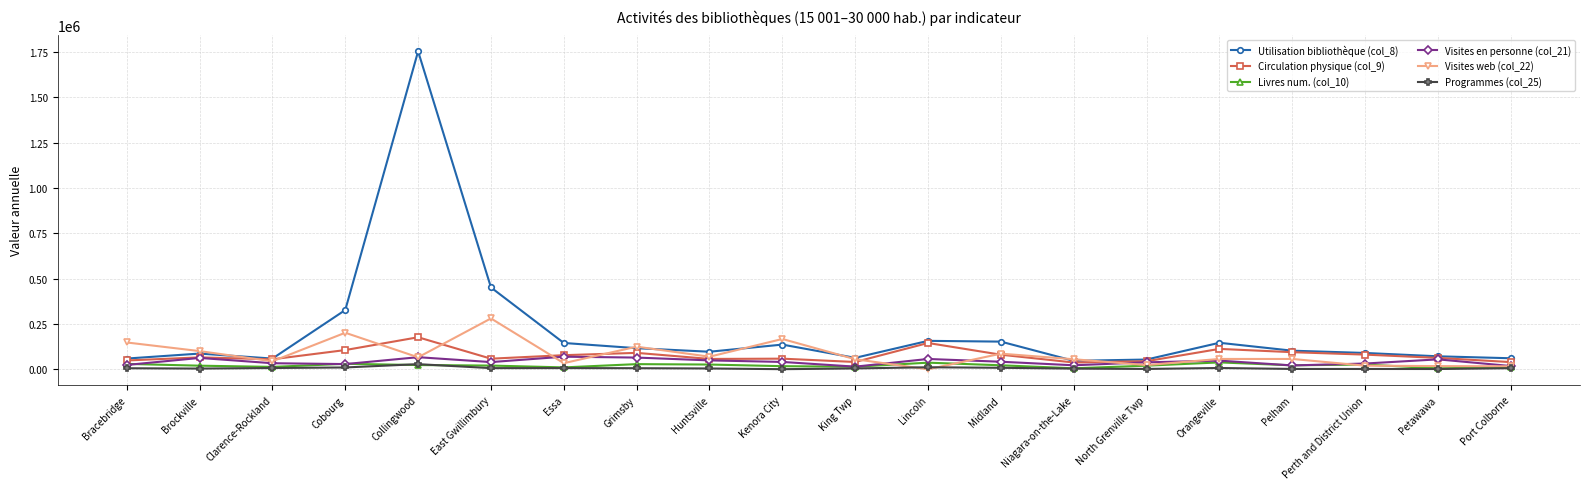

What is the difference between the highest and lowest values at Cobourg?

316615